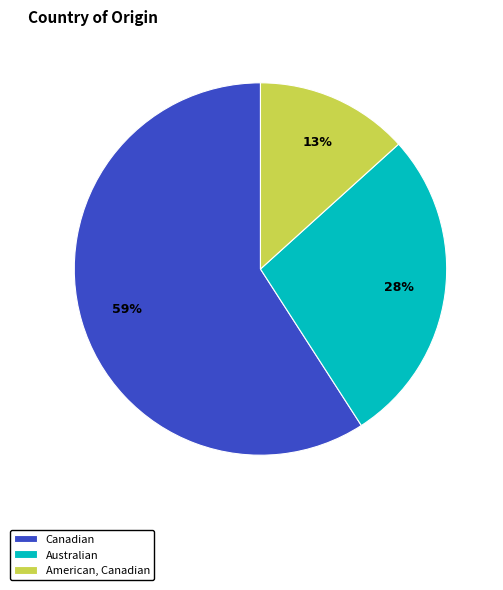

What percentage is the American, Canadian slice, to the nearest percent?

13%